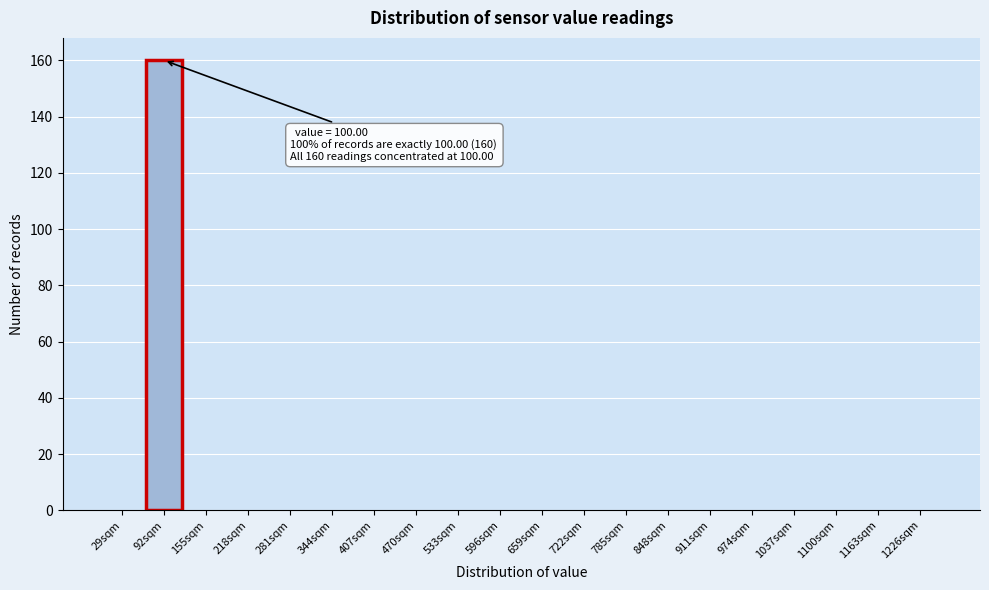

Reading left to right, what are all the values shown in this chart?

29sqm=0	92sqm=160	155sqm=0	218sqm=0	281sqm=0	344sqm=0	407sqm=0	470sqm=0	533sqm=0	596sqm=0	659sqm=0	722sqm=0	785sqm=0	848sqm=0	911sqm=0	974sqm=0	1037sqm=0	1100sqm=0	1163sqm=0	1226sqm=0